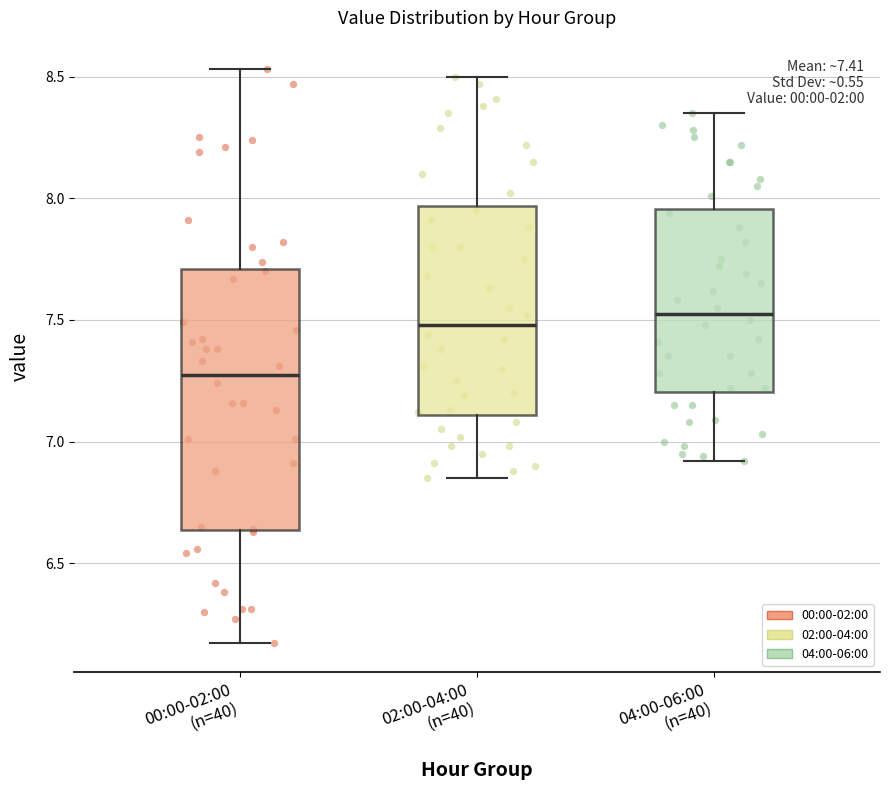

Which box is the tallest, from its lower edge to its upper edge?

00:00-02:00 (n=40)